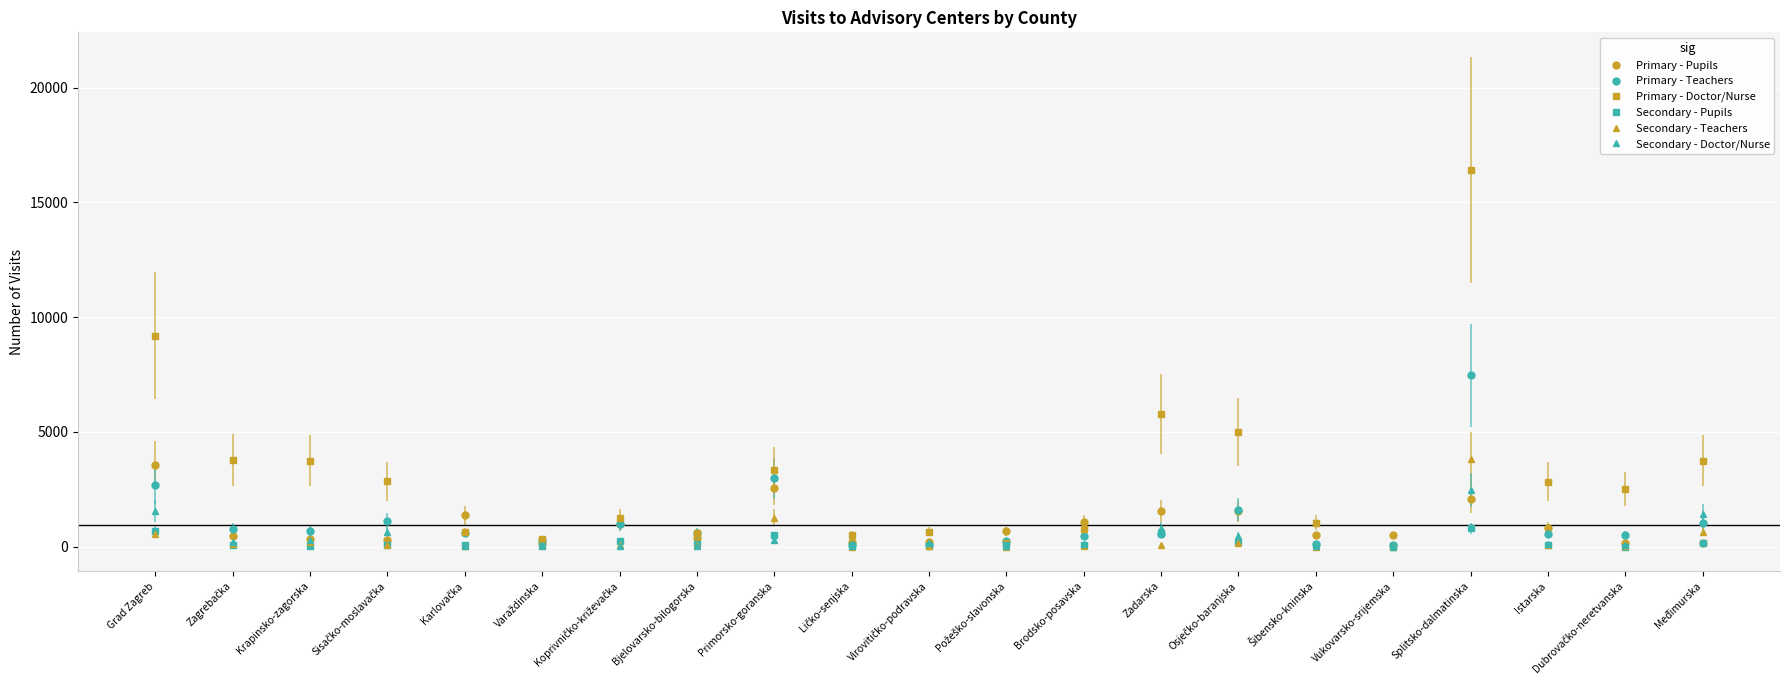

Is this an area chart (filled region under the line)?

No